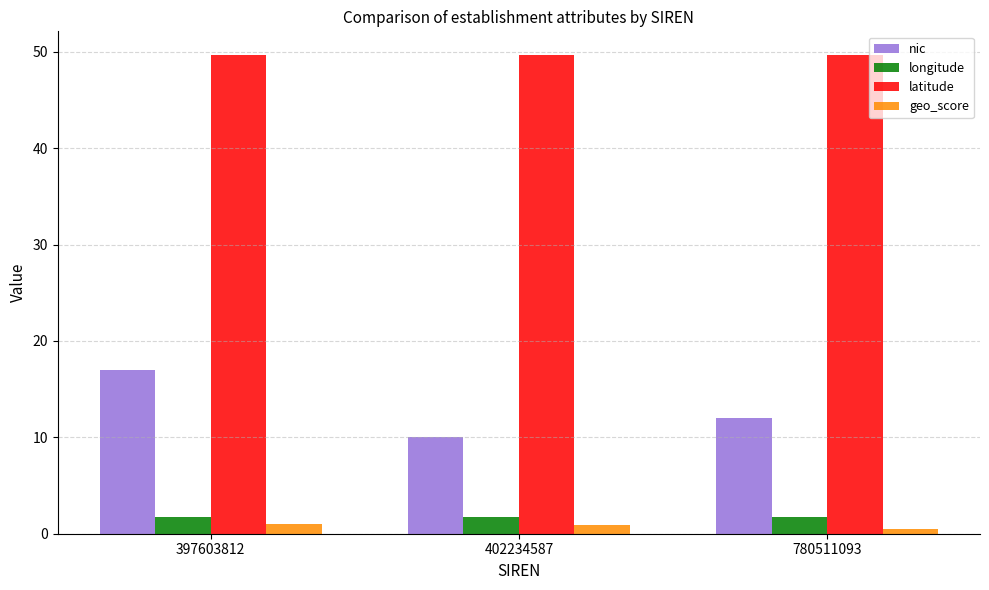

Is the value of latitude at 780511093 greater than the value of longitude at 780511093?

Yes